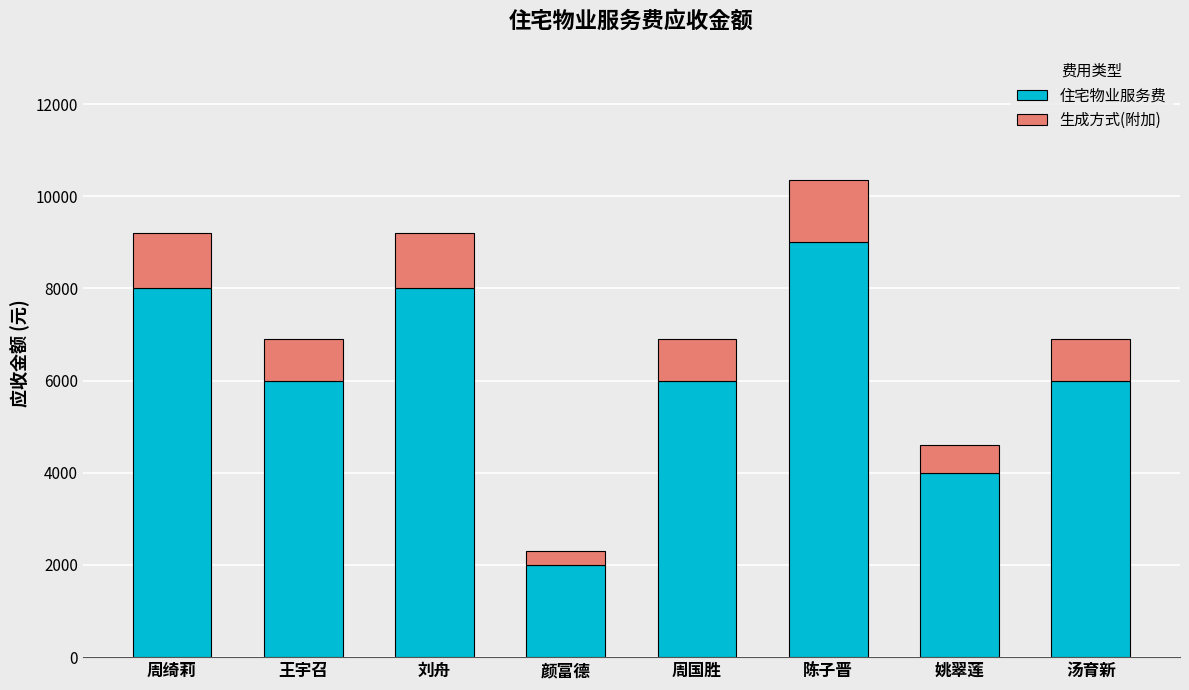

What is the total value across all series at 周绮莉?

9200